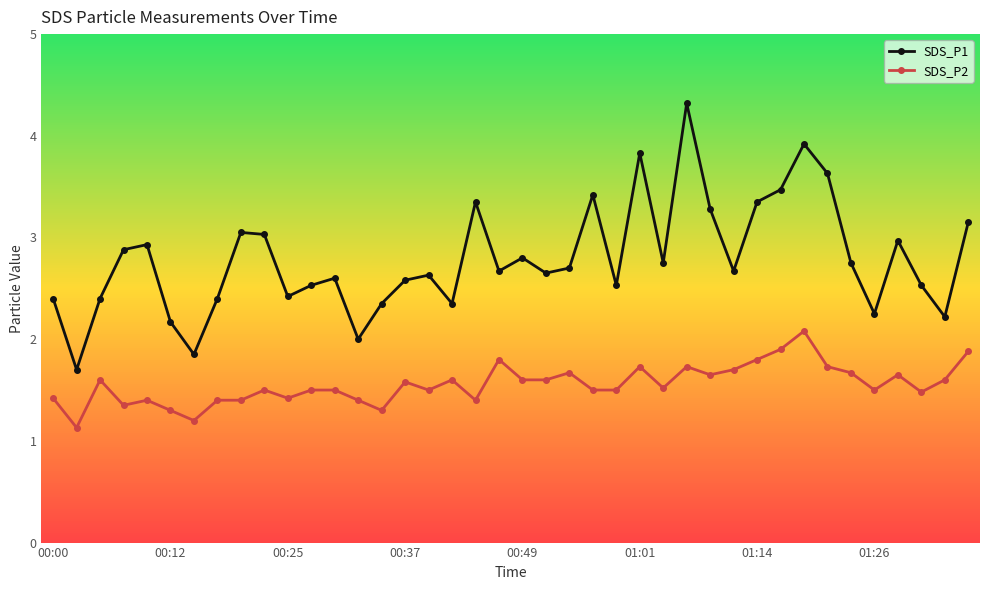

What is the maximum value shown in the chart?

4.3